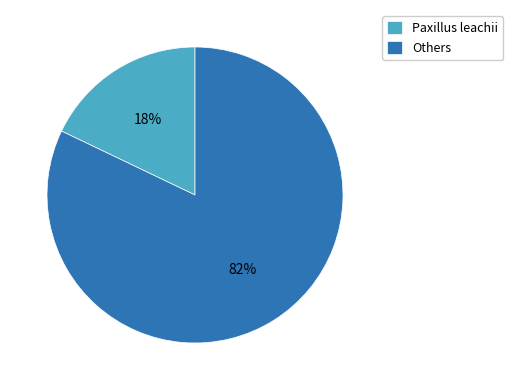

To the nearest percent, what is the difference between the largest and smallest slice percentages?

64%